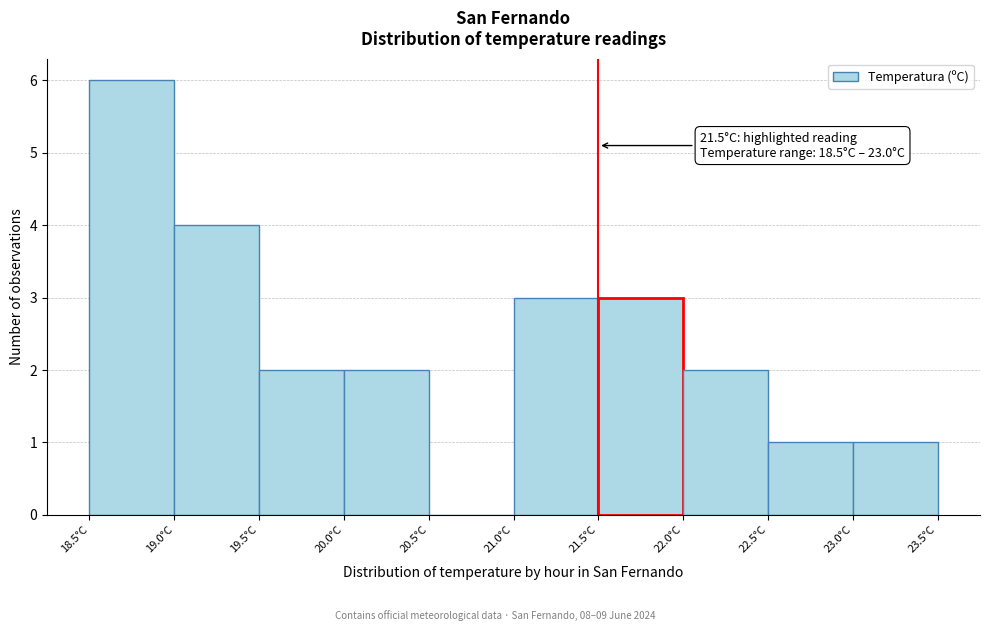

Which range on the x-axis has the tallest bar?

18.5 to 19.0